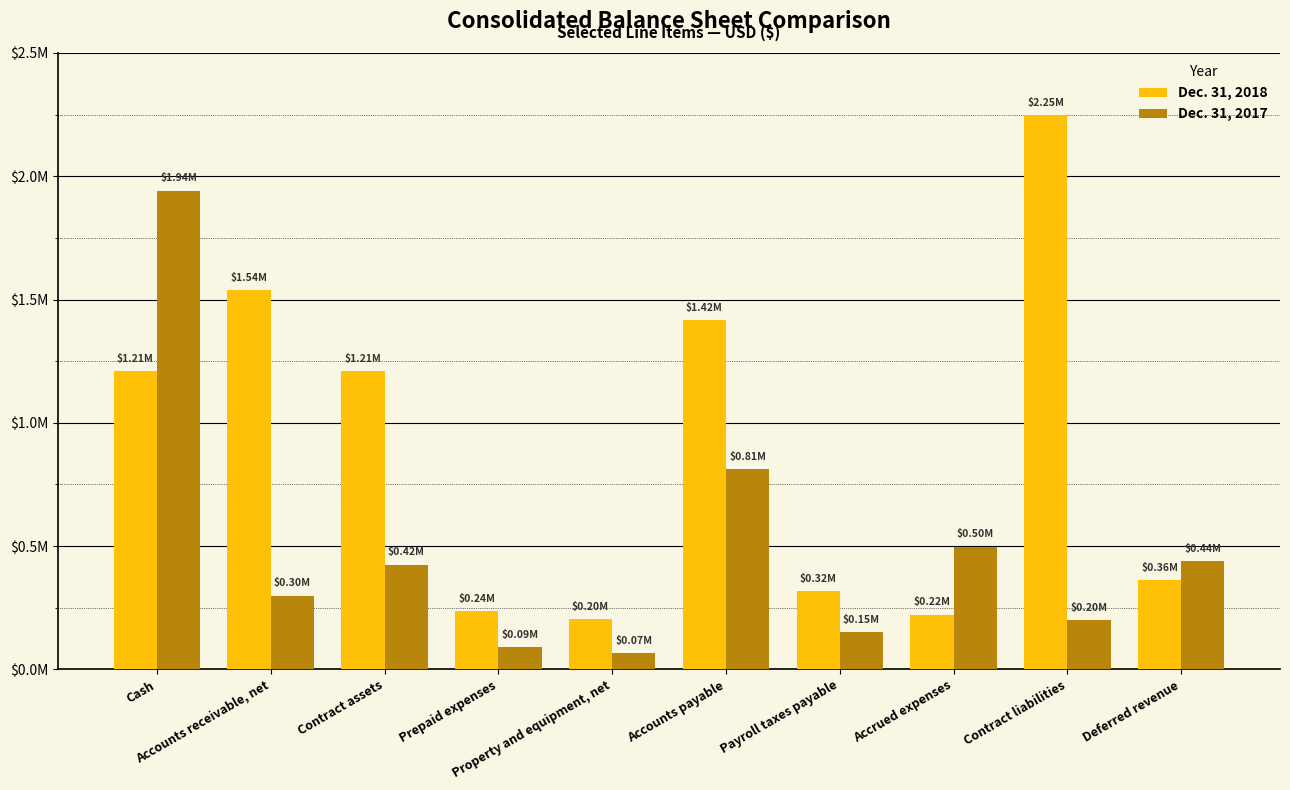

Reading left to right, list all the values displayed in this chart.

Dec. 31, 2018: Cash=1209301	Accounts receivable, net=1538793	Contract assets=1208604	Prepaid expenses=235198	Property and equipment, net=204226	Accounts payable=1416716	Payroll taxes payable=317573	Accrued expenses=222328	Contract liabilities=2248829	Deferred revenue=362528
Dec. 31, 2017: Cash=1941818	Accounts receivable, net=298304	Contract assets=423793	Prepaid expenses=90923	Property and equipment, net=65362	Accounts payable=812618	Payroll taxes payable=149448	Accrued expenses=497277	Contract liabilities=200410	Deferred revenue=438907